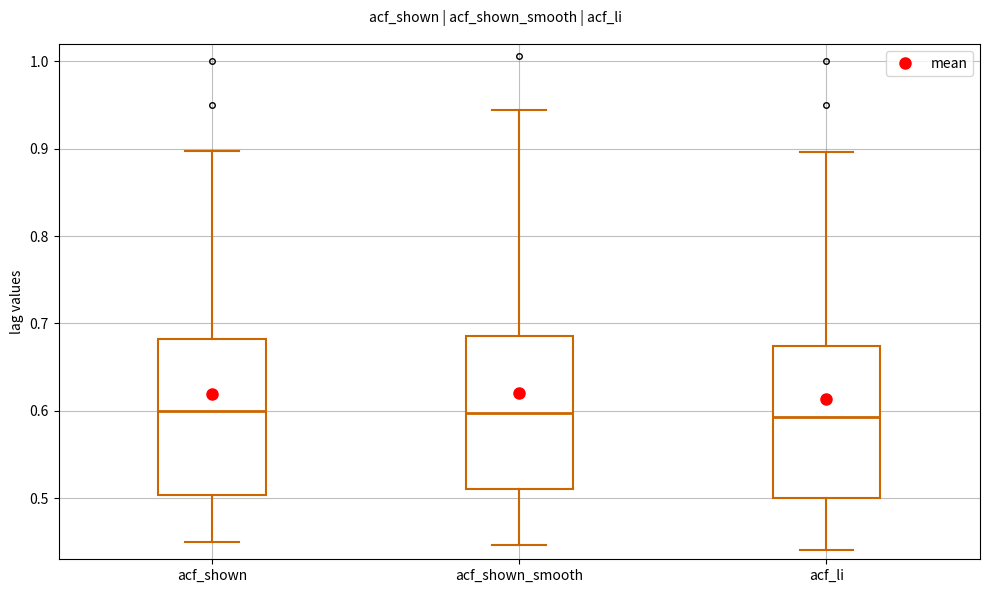

Reading left to right, transcribe this box plot: for each box, give where its median line is, the range the box spans, and where its two whiskers end, as read against the y-axis. The values are not printed on the chart, so give them approximately, as read against the axis.

acf_shown: median 0.60, box 0.50 to 0.68, whiskers 0.45 to 0.90
acf_shown_smooth: median 0.60, box 0.51 to 0.69, whiskers 0.45 to 0.94
acf_li: median 0.59, box 0.50 to 0.67, whiskers 0.44 to 0.90